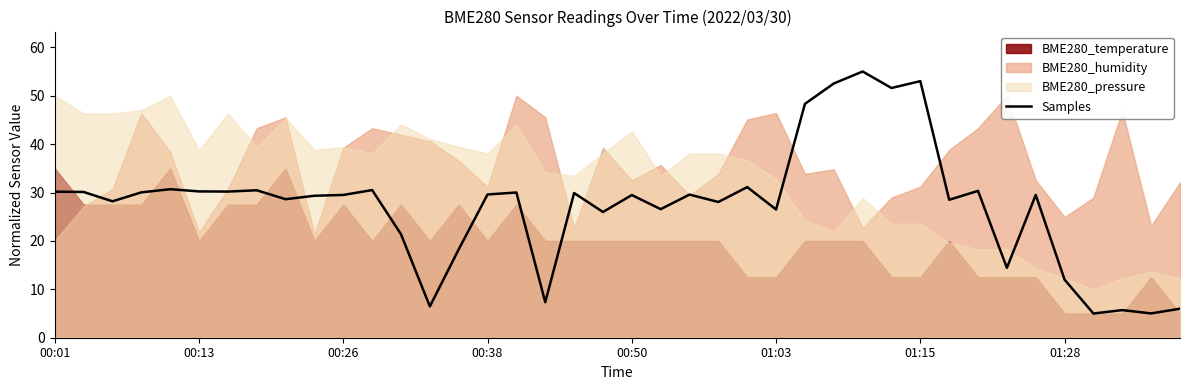

What is the maximum value for Samples?

55.0